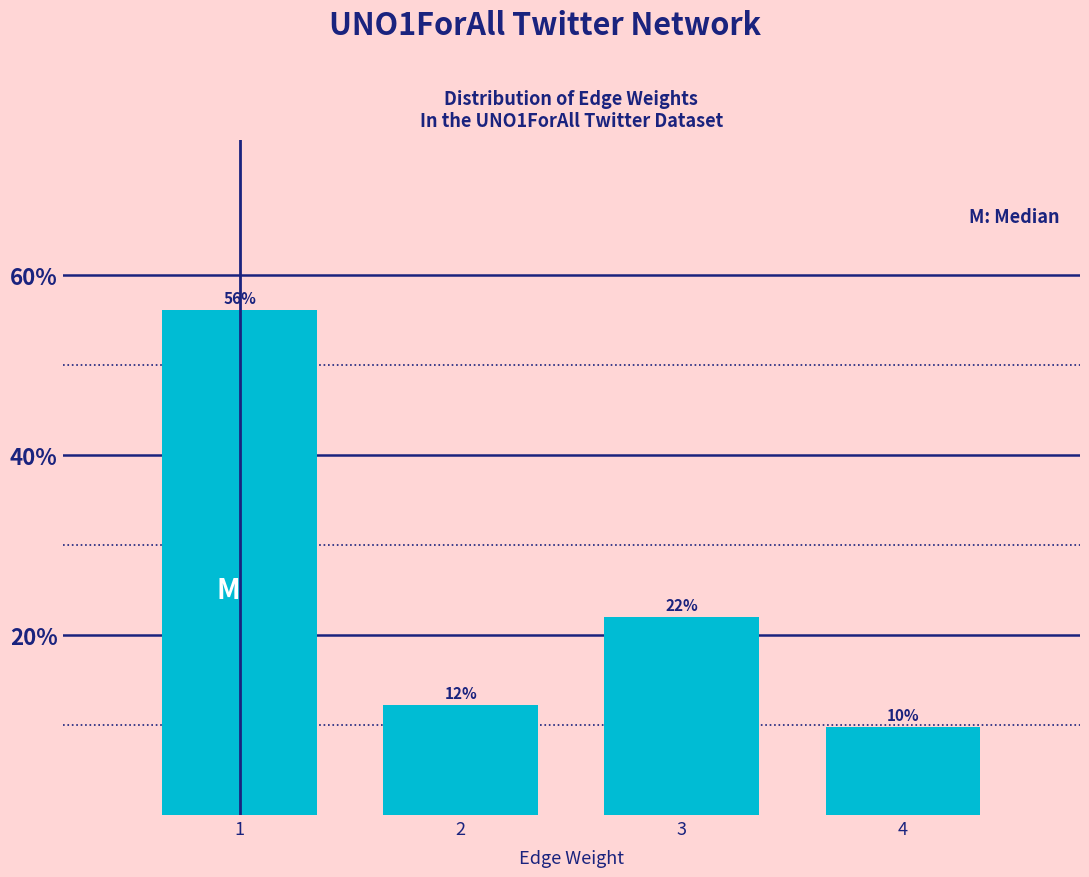

Between 4 and 3, which is larger?

3